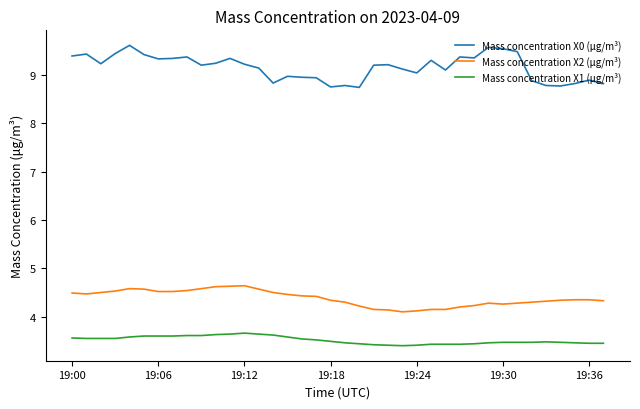

True or false: Mass concentration X2 (μg/m³) and Mass concentration X1 (μg/m³) intersect in this chart.

False